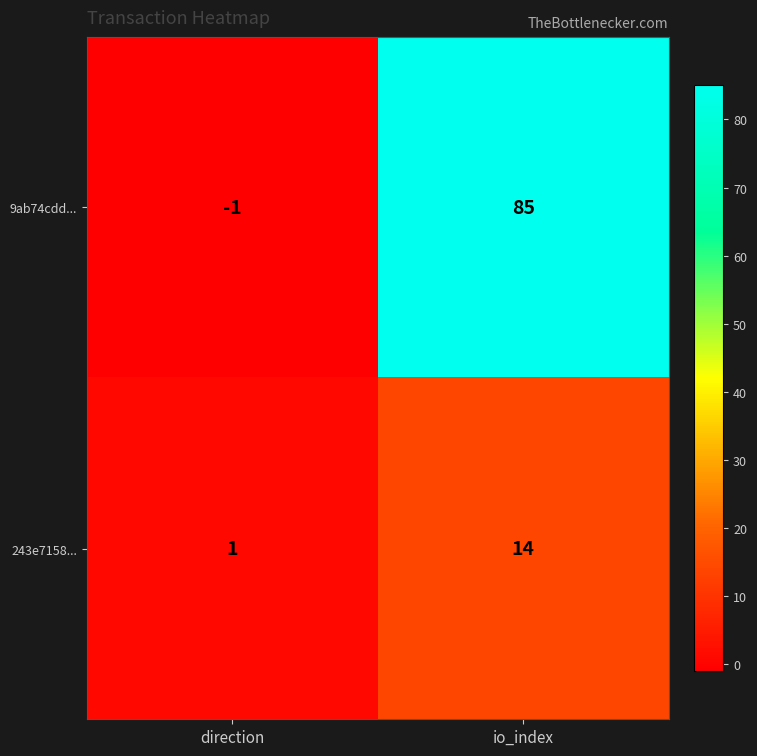

Reading left to right, what are all the values shown in this chart?

9ab74cdd...: direction=-1	io_index=85
243e7158...: direction=1	io_index=14